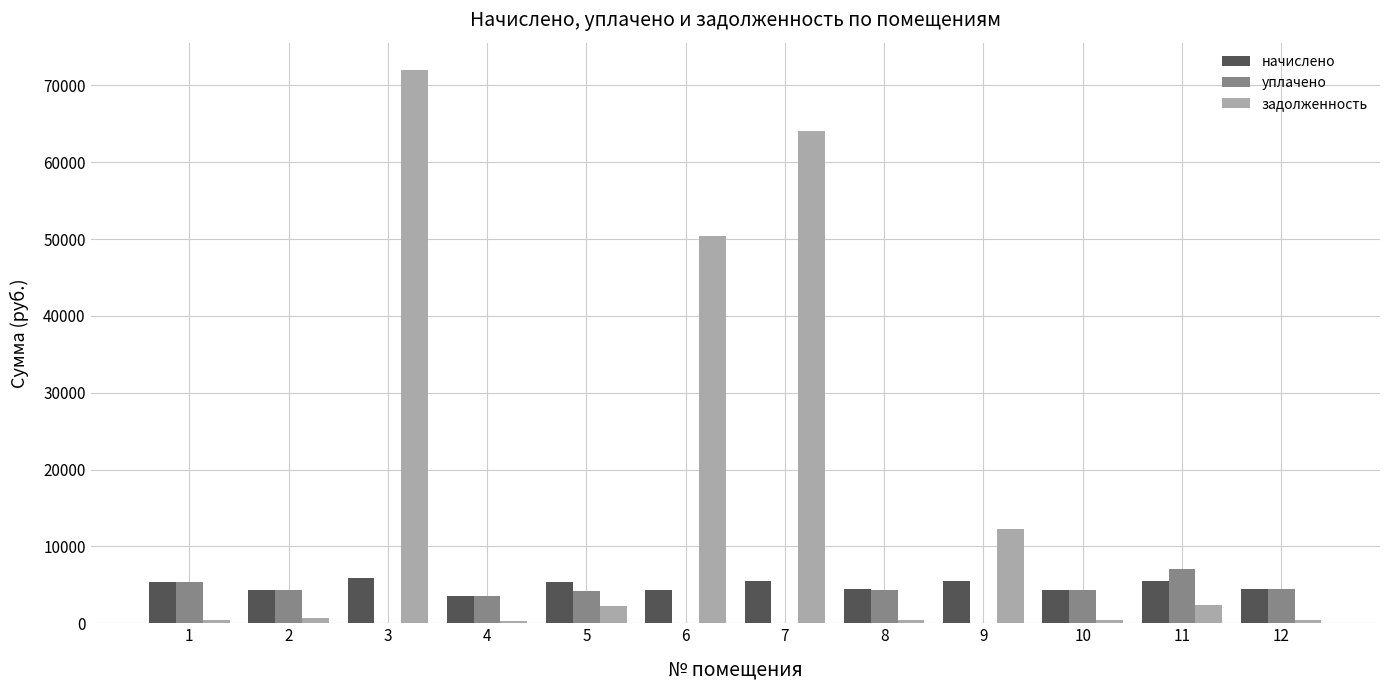

How many groups of bars are there?

12